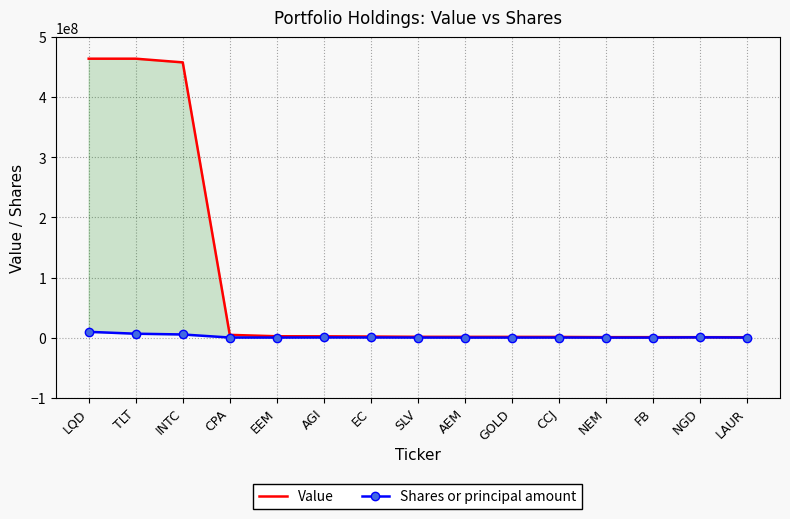

Which series has the largest range (max minus min)?

Value